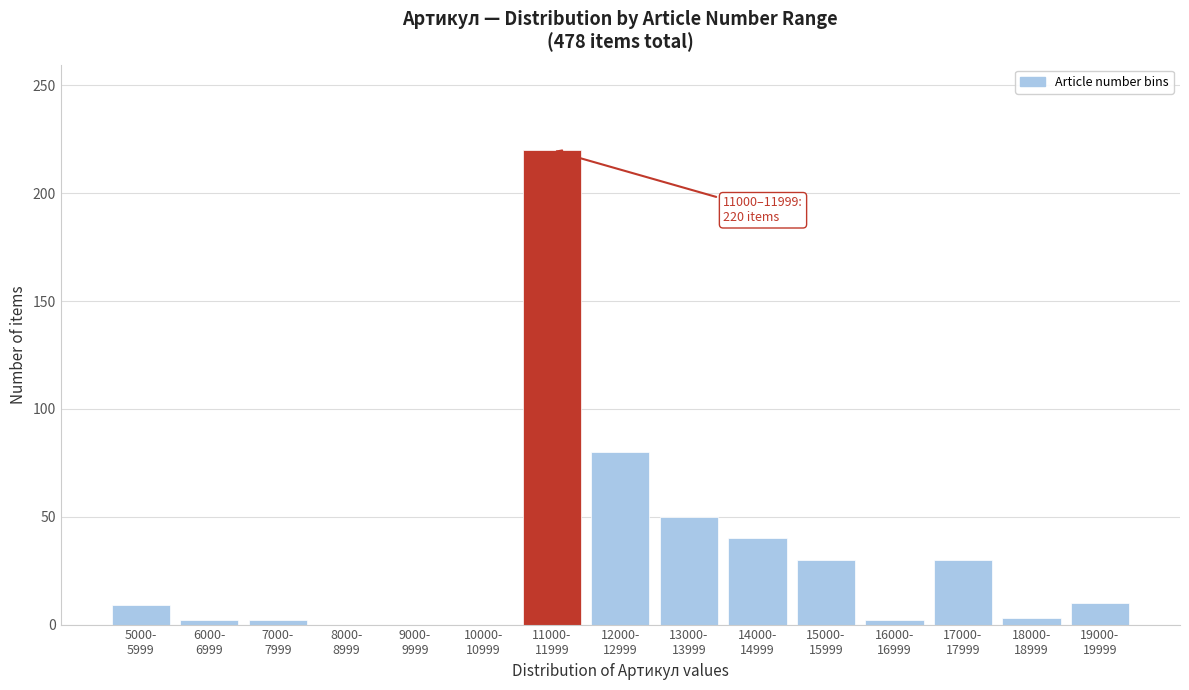

What is the greatest value displayed?

220